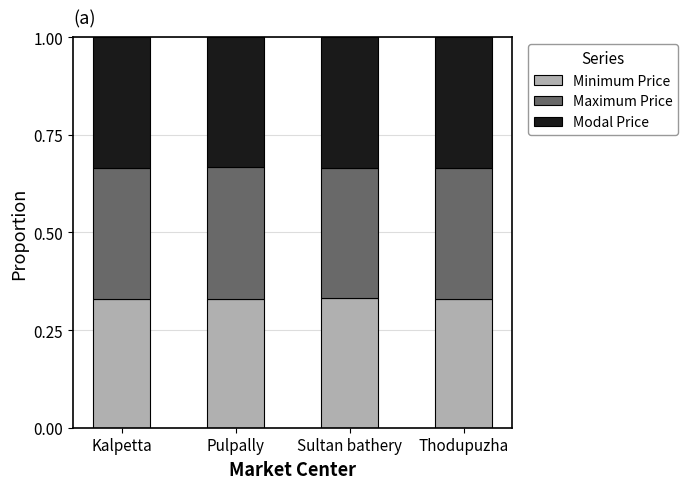

What are all the series names shown in the legend?

Minimum Price, Maximum Price, Modal Price